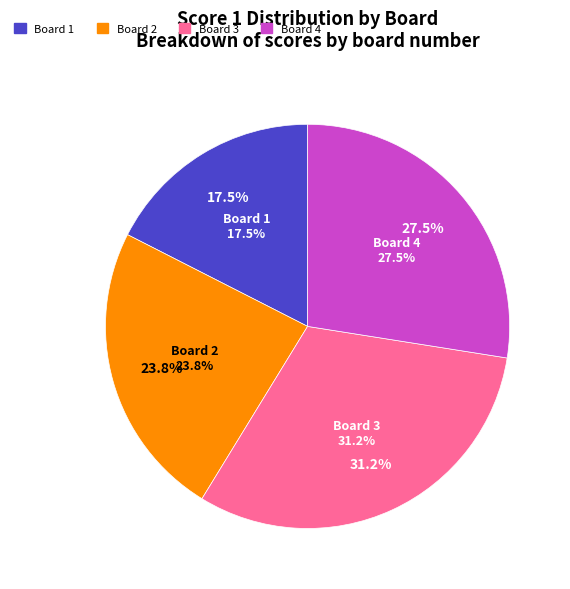

Is there a majority slice in this chart?

No